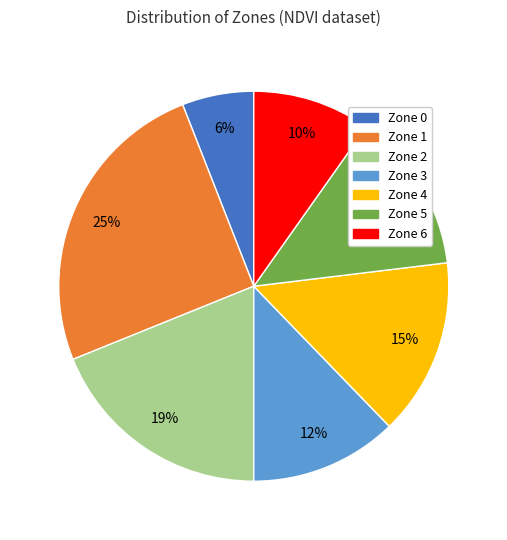

How many slices are in this pie chart?

7